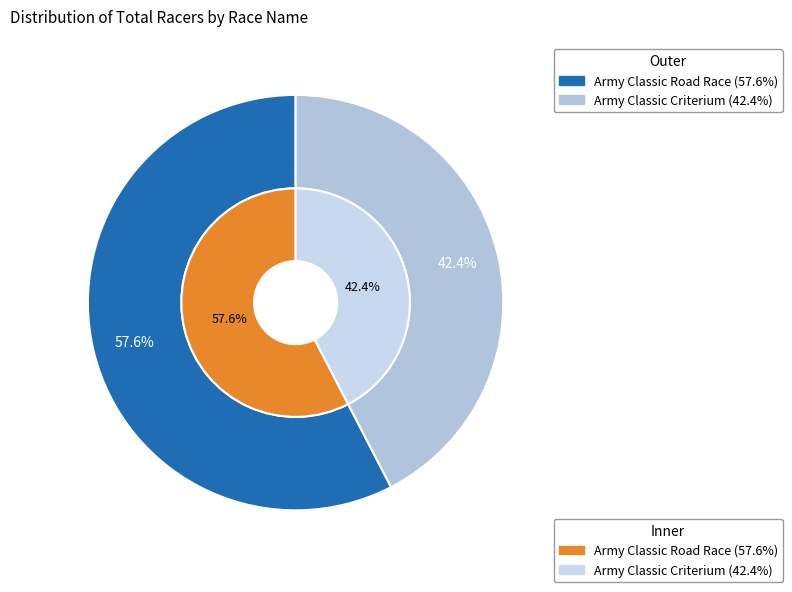

What portion of the pie excludes Army Classic Criterium?

57.6%